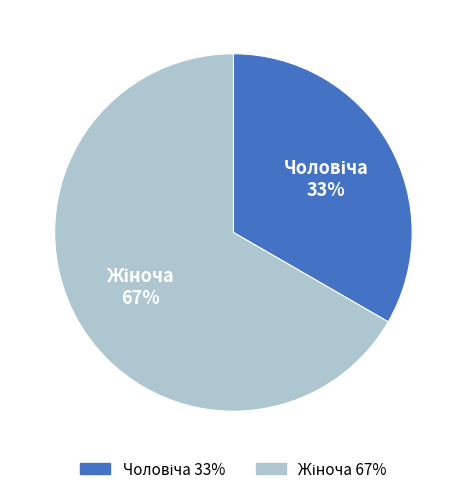

Is there any slice that represents more than half of the pie?

Yes